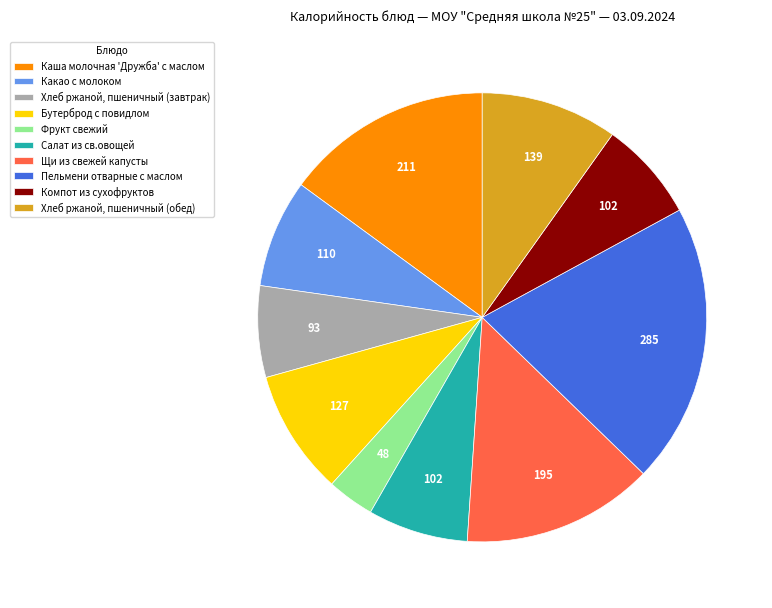

Do Компот из сухофруктов and Пельмени отварные с маслом together represent more than half of the pie?

No